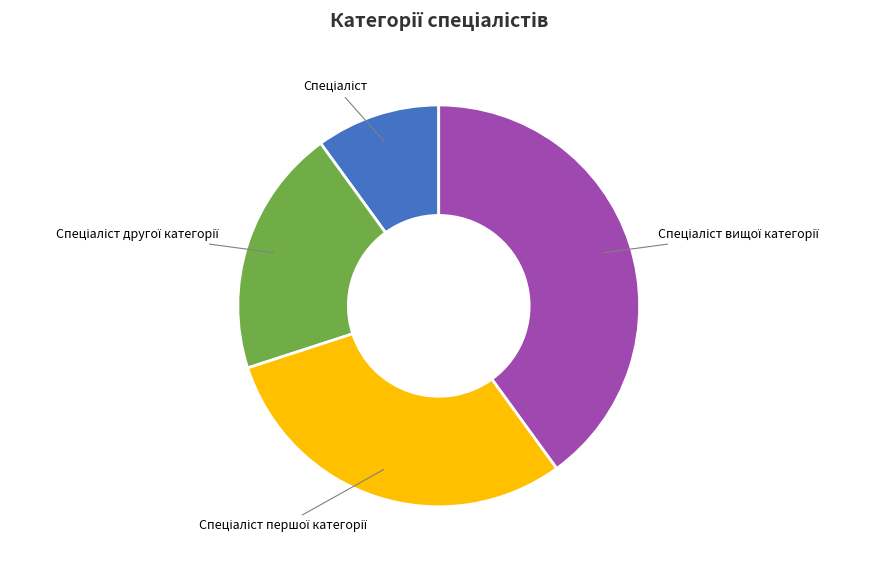

Is there any slice that represents more than half of the pie?

No